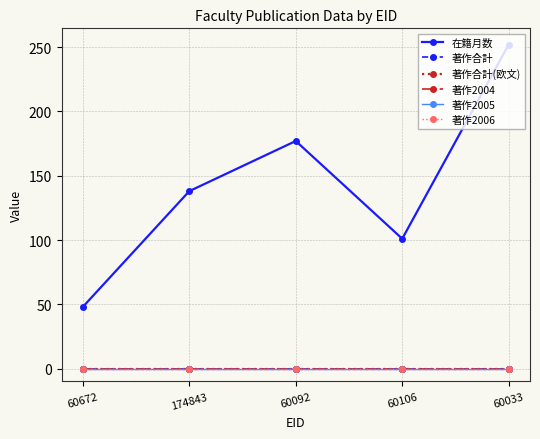

List the series in order of their peak value, lowest first.

著作合計, 著作合計(欧文), 著作2004, 著作2005, 著作2006, 在籍月数